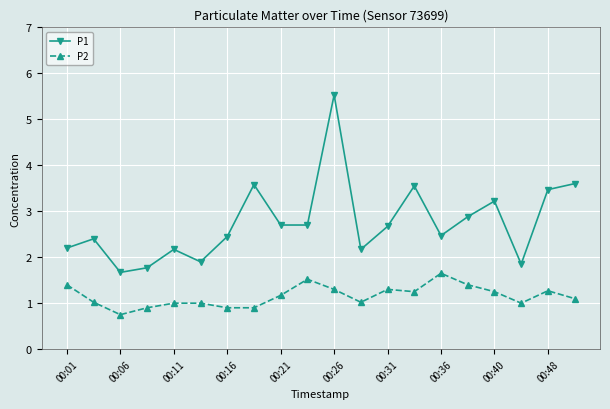

Which series has the largest range (max minus min)?

P1